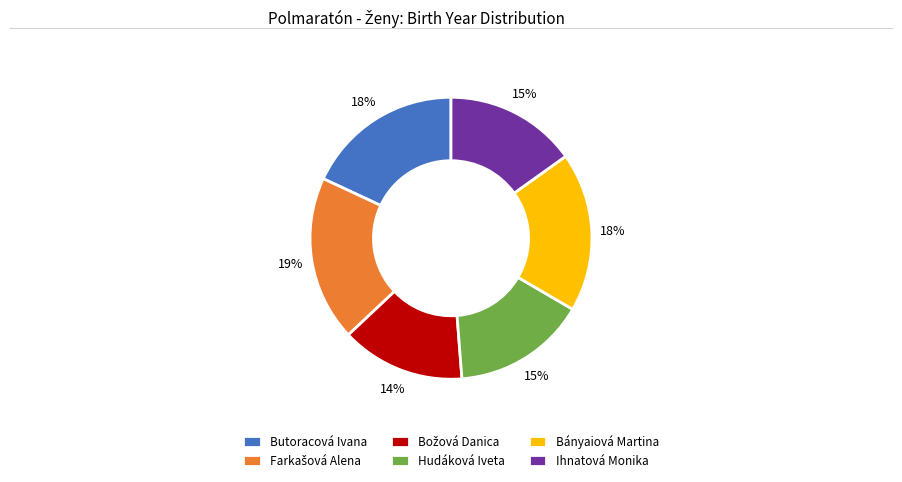

What is the ratio of the value at Ihnatová Monika to the value at Hudáková Iveta?

1.0